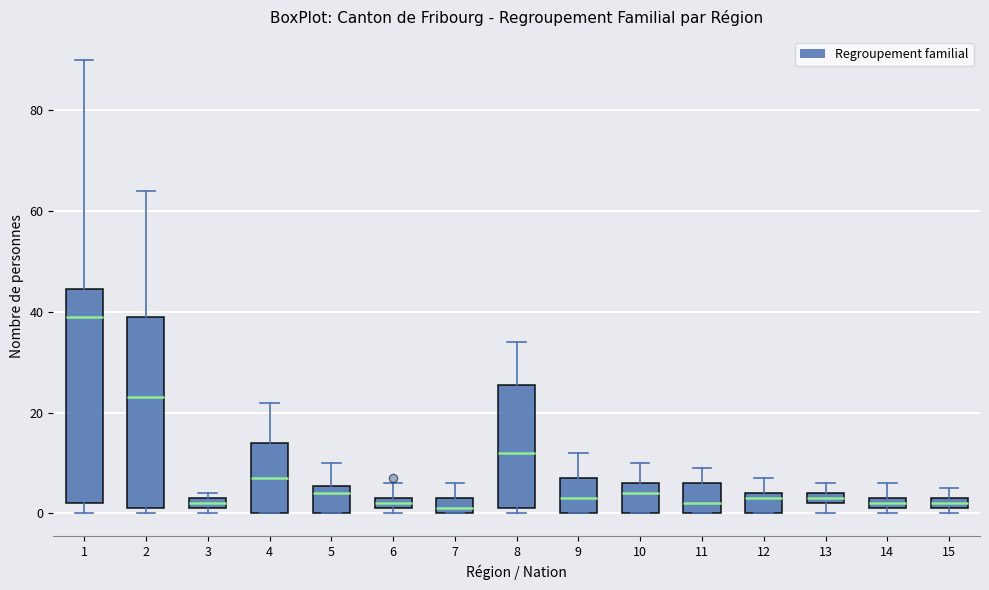

Which box is the tallest, from its lower edge to its upper edge?

1